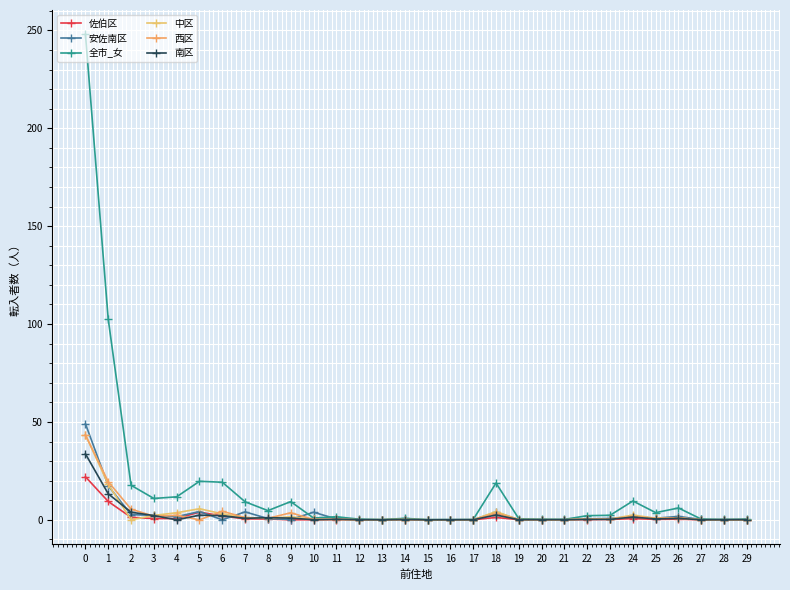

Is it true that 安佐南区 equals 0.2 at 22?

False